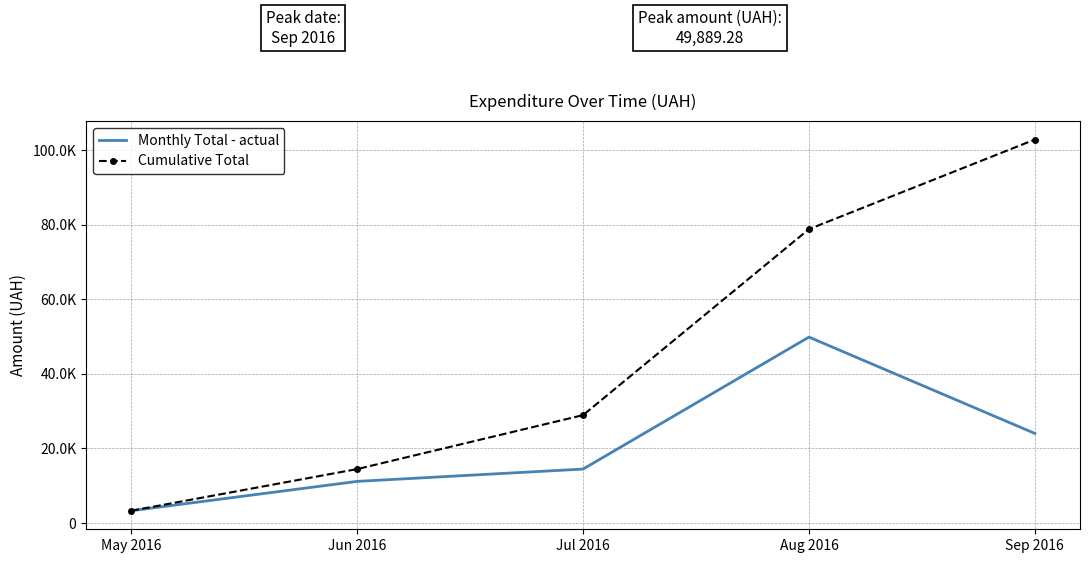

What are all the series names shown in the legend?

Monthly Total - actual, Cumulative Total